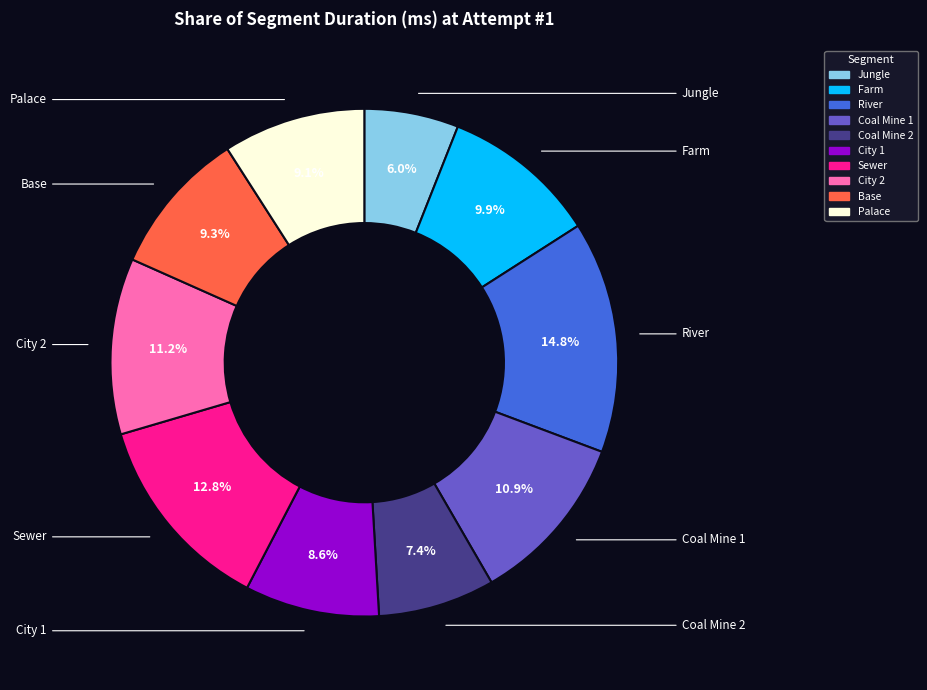

The City 1 slice represents 9% of the pie. True or false?

True